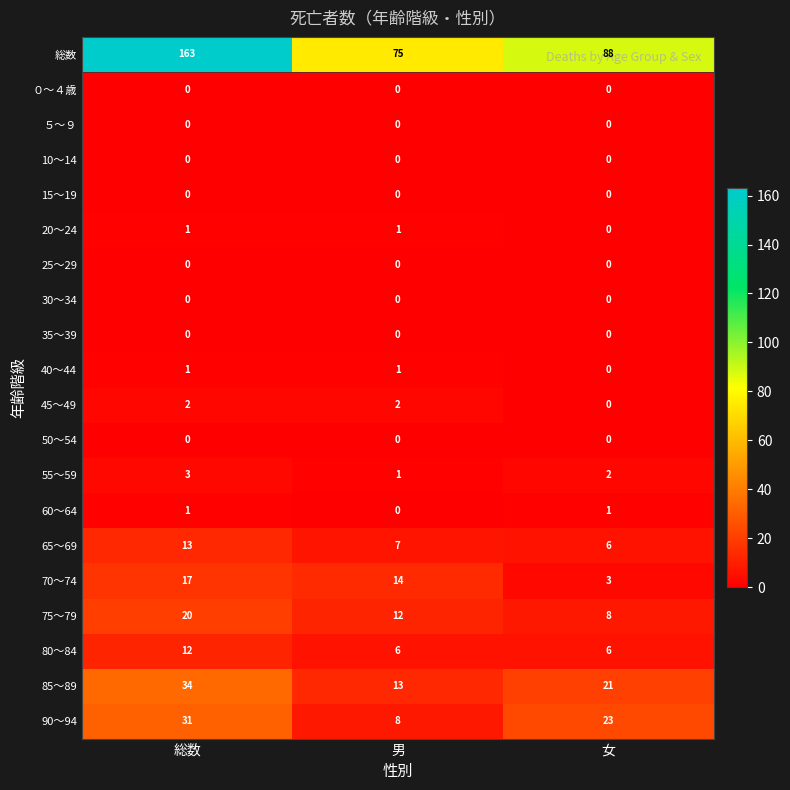

Count the 55～59 values in the range 1 to 3.

3